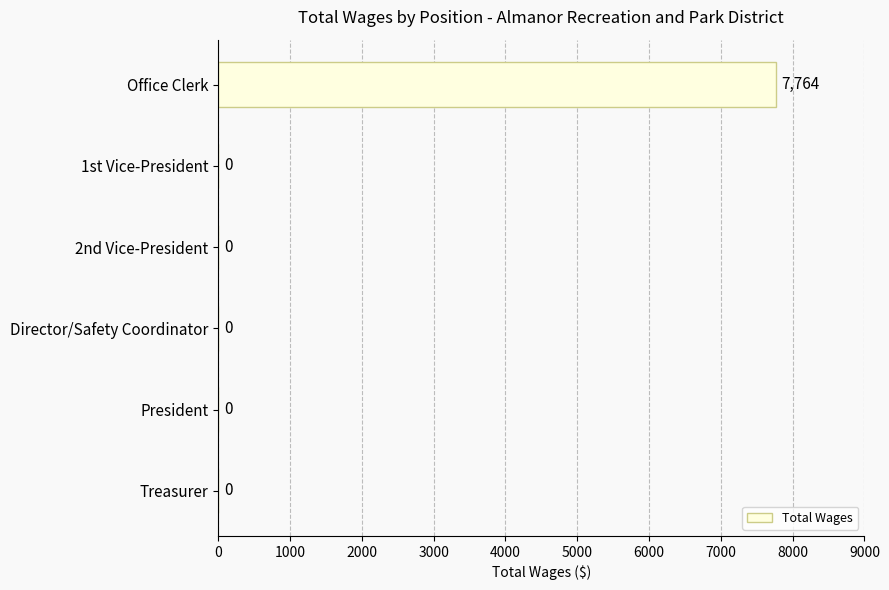

The chart shows a value of 0 at Treasurer. True or false?

True